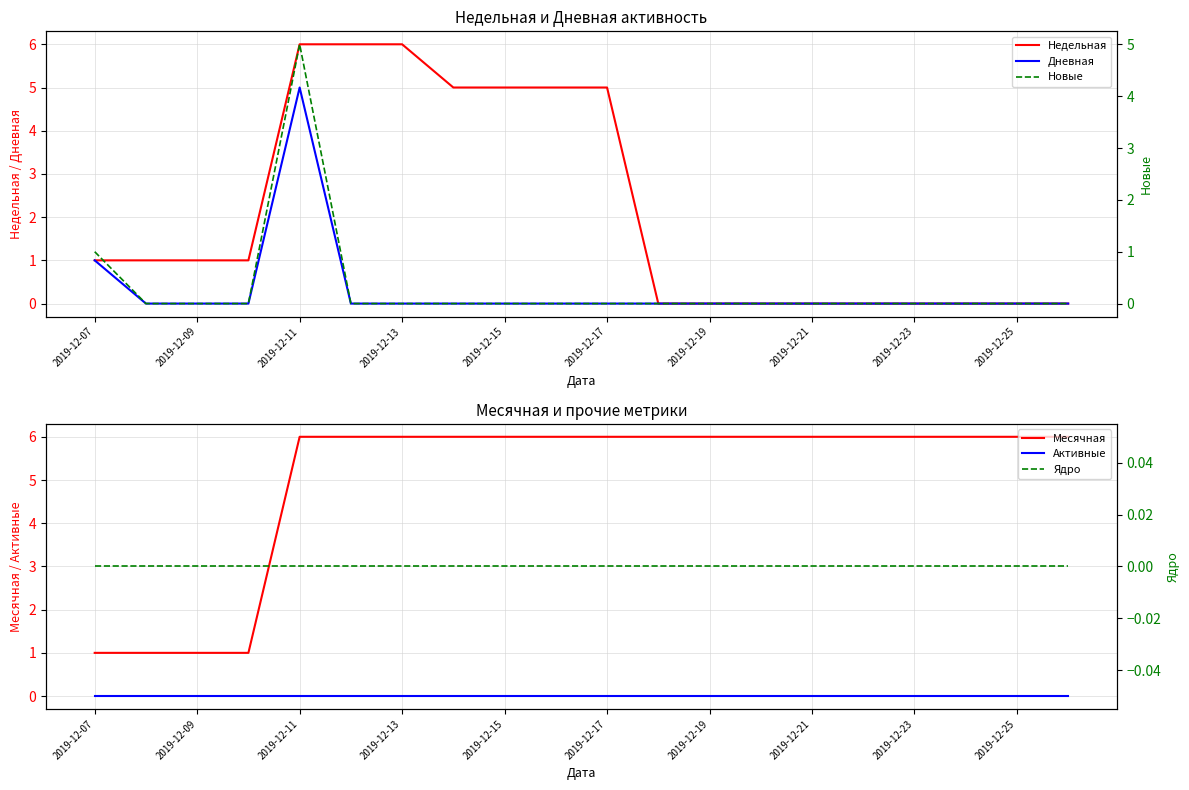

True or false: Ядро and Активные cross at least once.

False